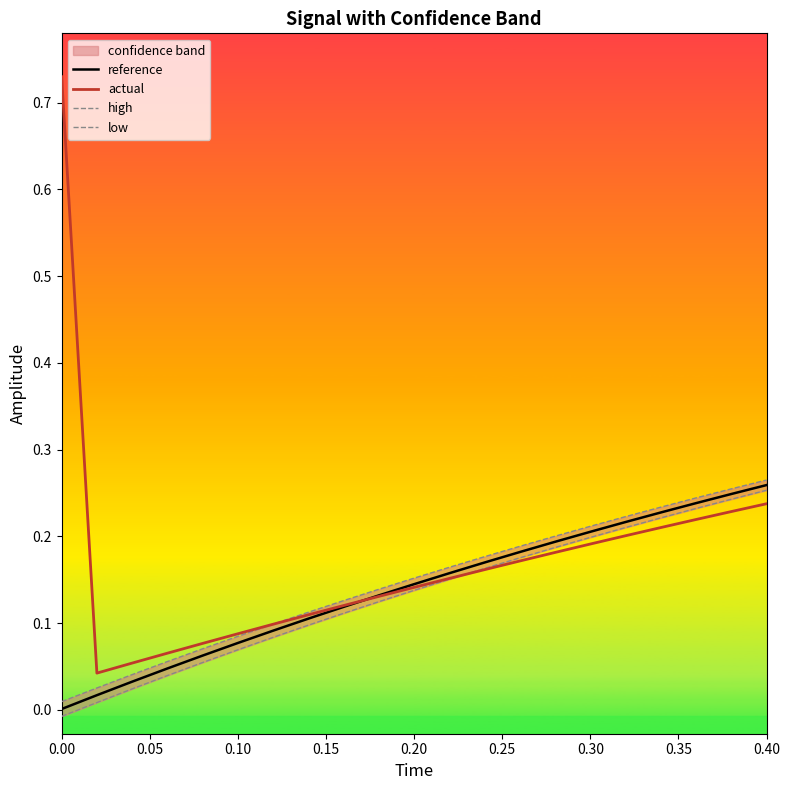

The value of actual at 0.30 is 0.1. True or false?

False